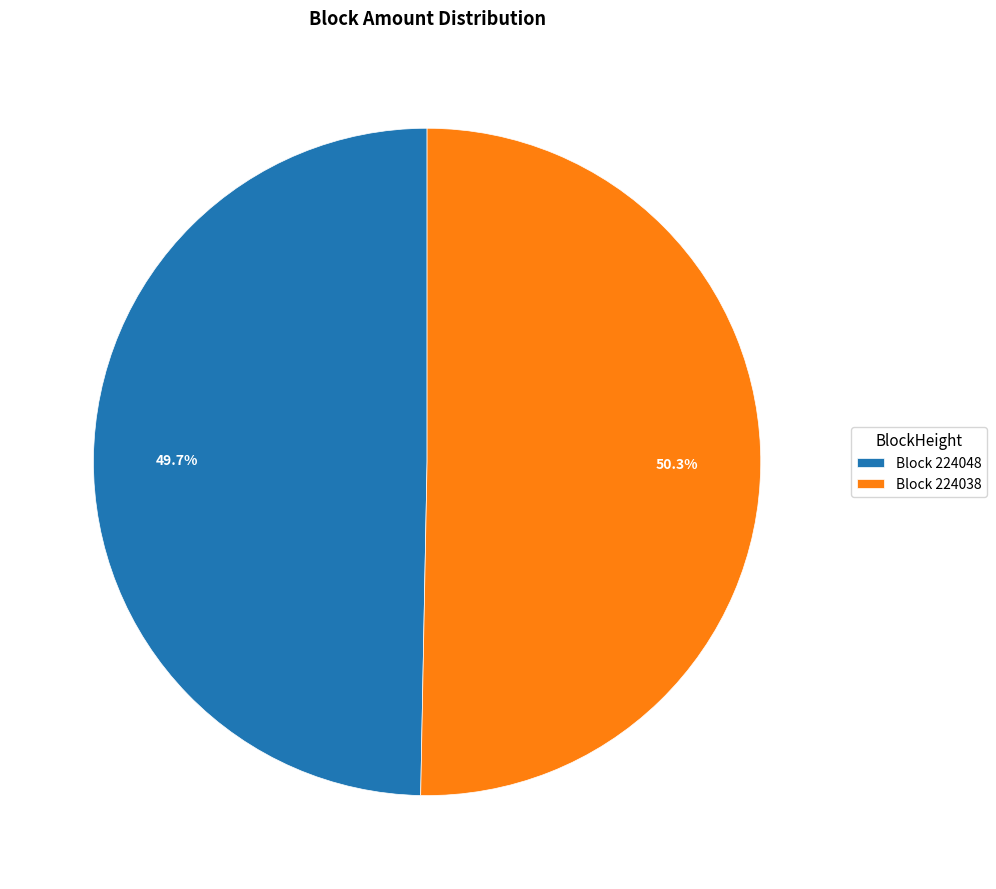

What is the largest slice in the pie chart?

Block 224038